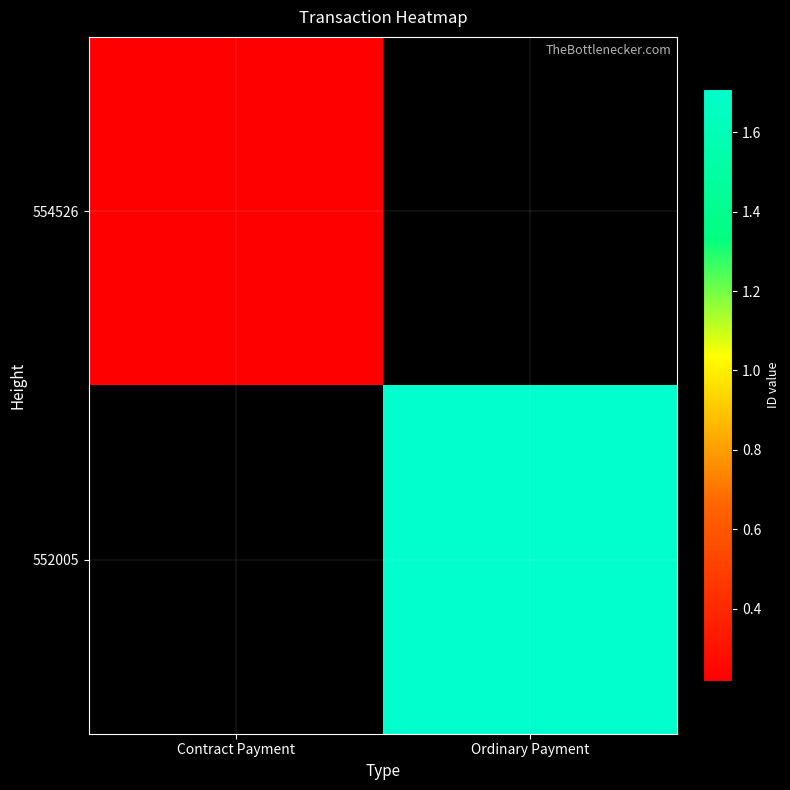

How many data points does each series have?

2